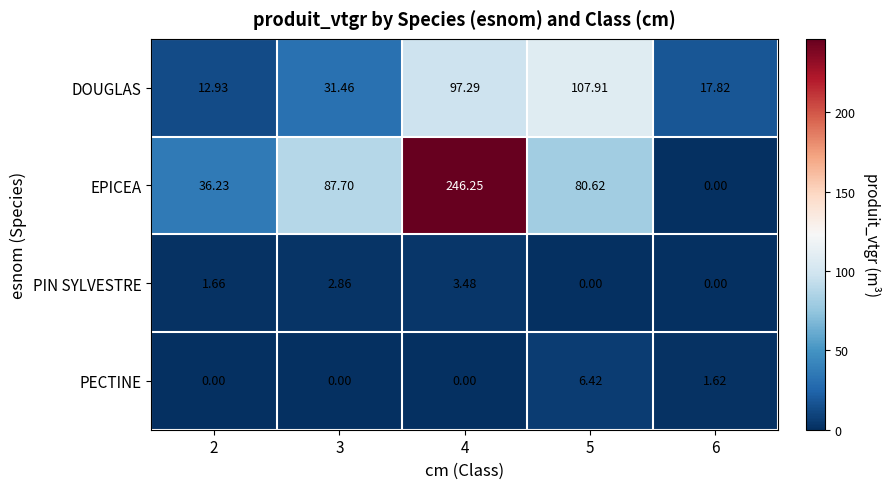

Which series changed the most between 4 and 5?

EPICEA